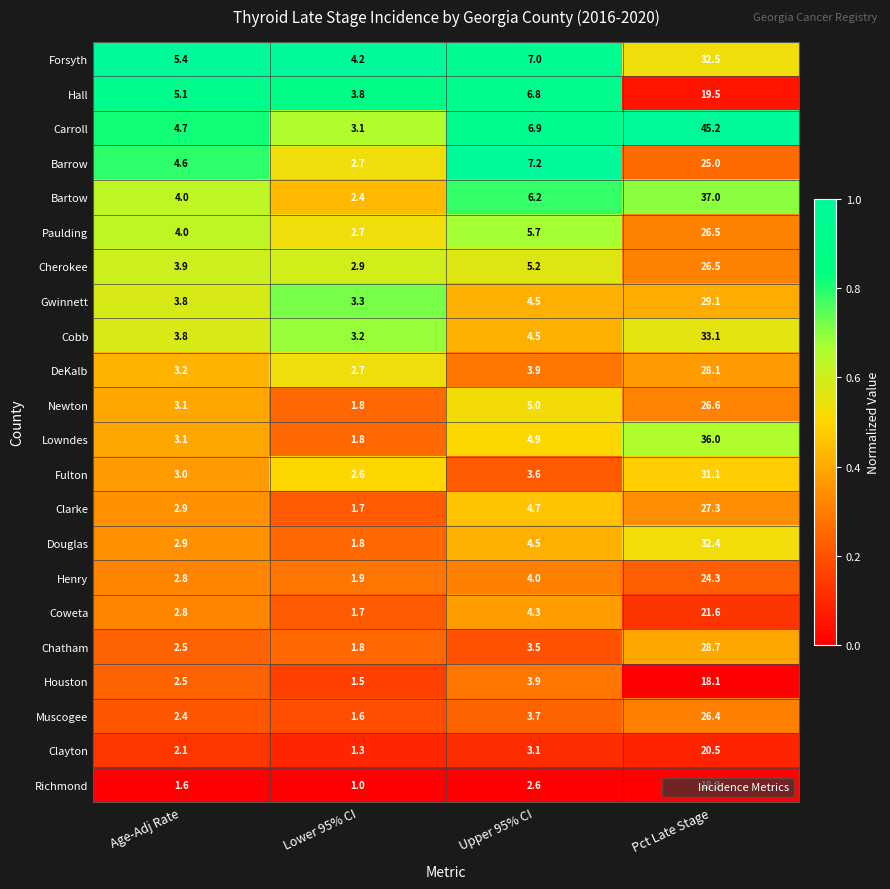

What is the spread (max minus min) of values at Upper 95% CI?

4.6